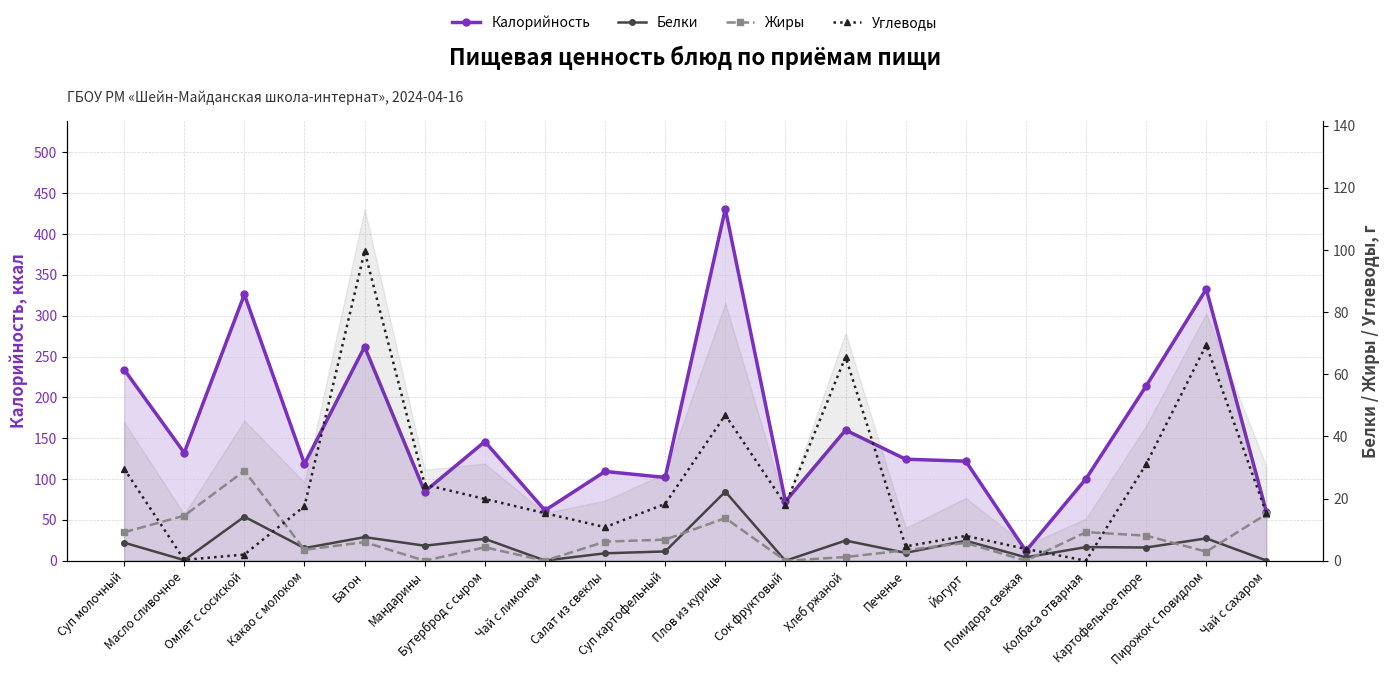

At which category is the sum across all series the highest?

Плов из курицы